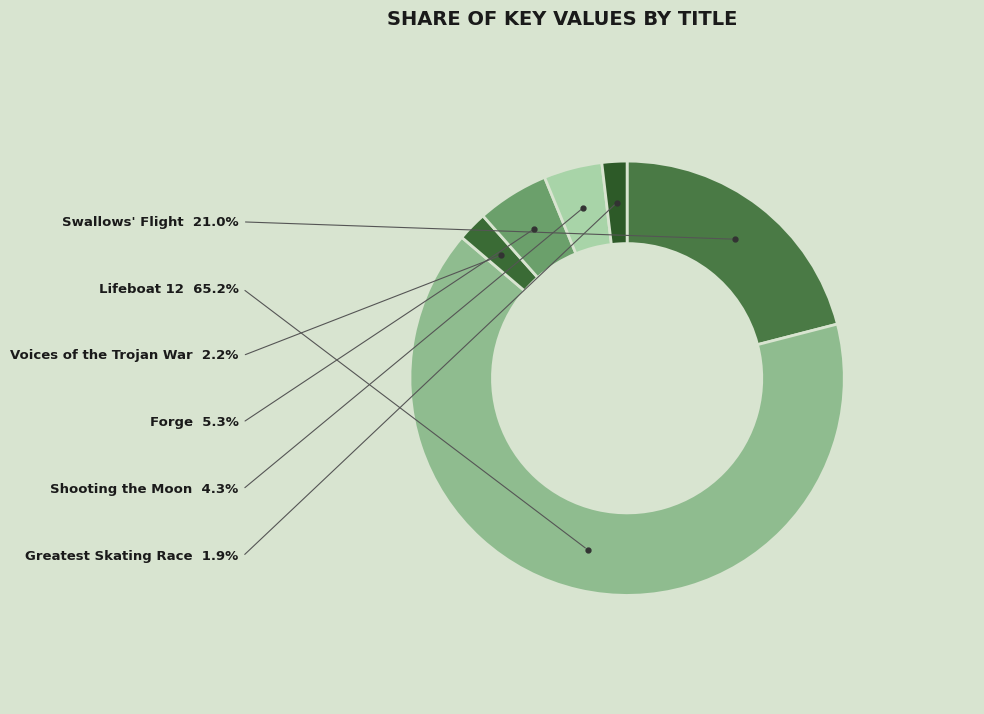

Which category has the biggest portion of the pie?

Lifeboat 12